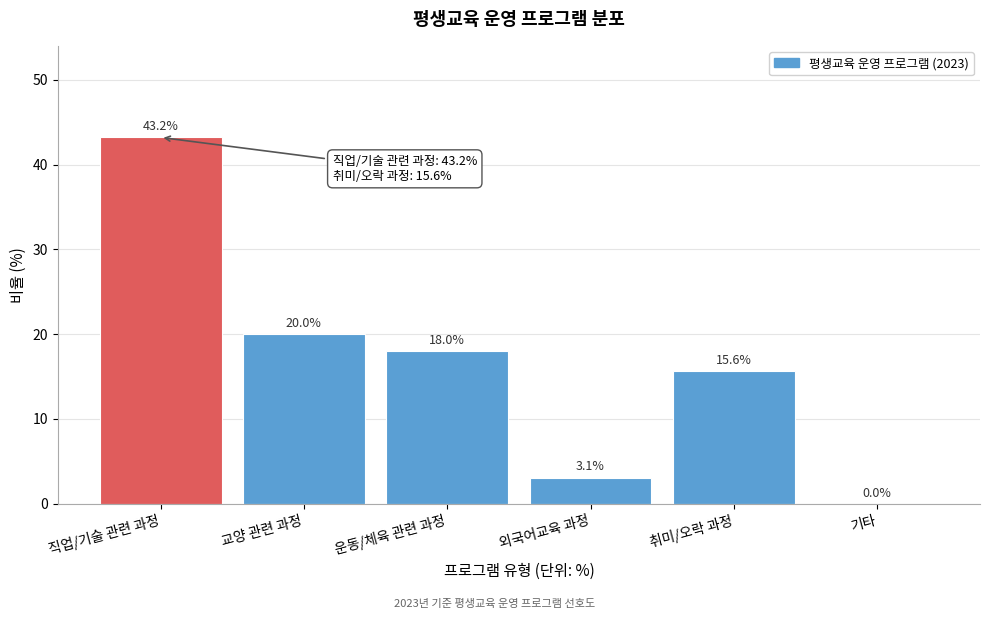

Reading right to left, what are all the values shown in this chart?

기타=0.0	취미/오락 과정=15.6	외국어교육 과정=3.1	운동/체육 관련 과정=18.0	교양 관련 과정=20.0	직업/기술 관련 과정=43.2